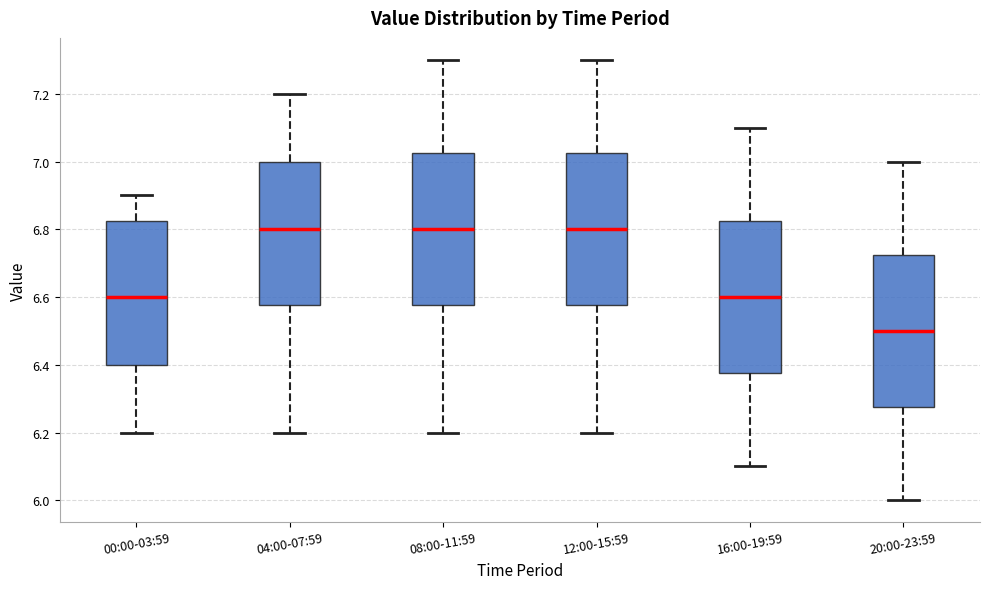

Reading left to right, transcribe this box plot: for each box, give where its median line is, the range the box spans, and where its two whiskers end, as read against the y-axis. The values are not printed on the chart, so give them approximately, as read against the axis.

00:00-03:59: median 6.60, box 6.40 to 6.82, whiskers 6.20 to 6.90
04:00-07:59: median 6.80, box 6.58 to 7.00, whiskers 6.20 to 7.20
08:00-11:59: median 6.80, box 6.58 to 7.02, whiskers 6.20 to 7.30
12:00-15:59: median 6.80, box 6.58 to 7.02, whiskers 6.20 to 7.30
16:00-19:59: median 6.60, box 6.38 to 6.82, whiskers 6.10 to 7.10
20:00-23:59: median 6.50, box 6.28 to 6.72, whiskers 6.00 to 7.00